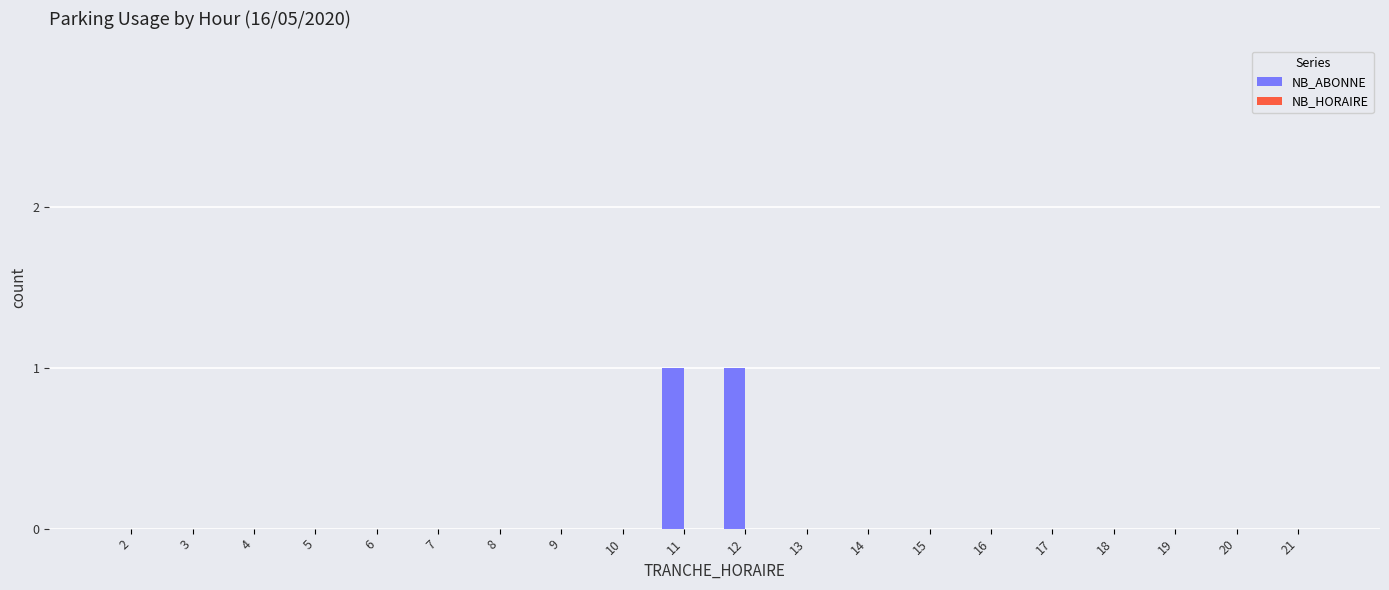

The chart shows a value of 0 at 18. True or false?

True